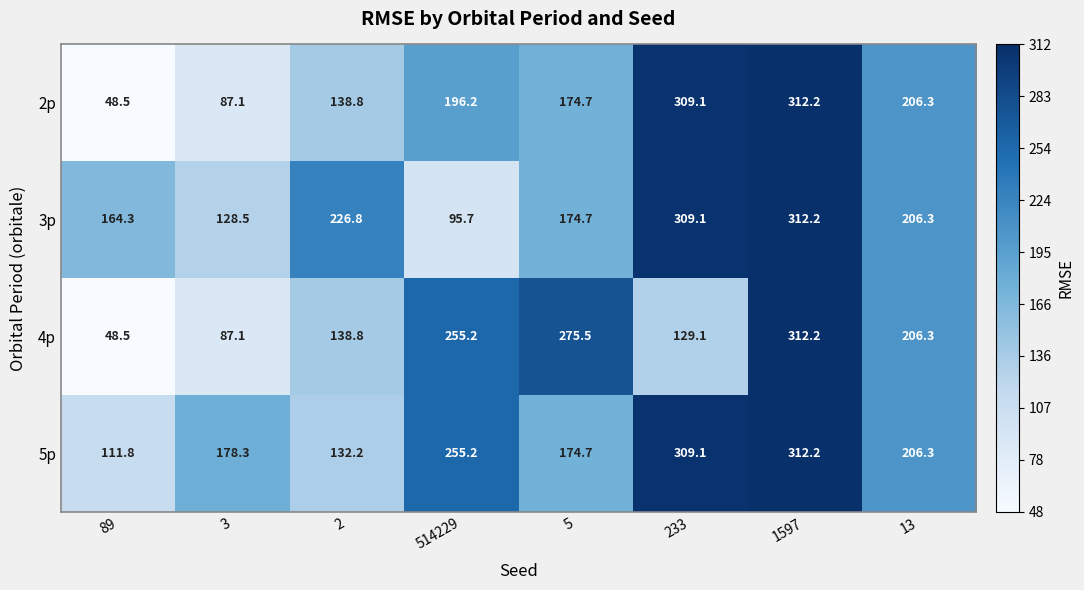

How many data points does each series have?

8